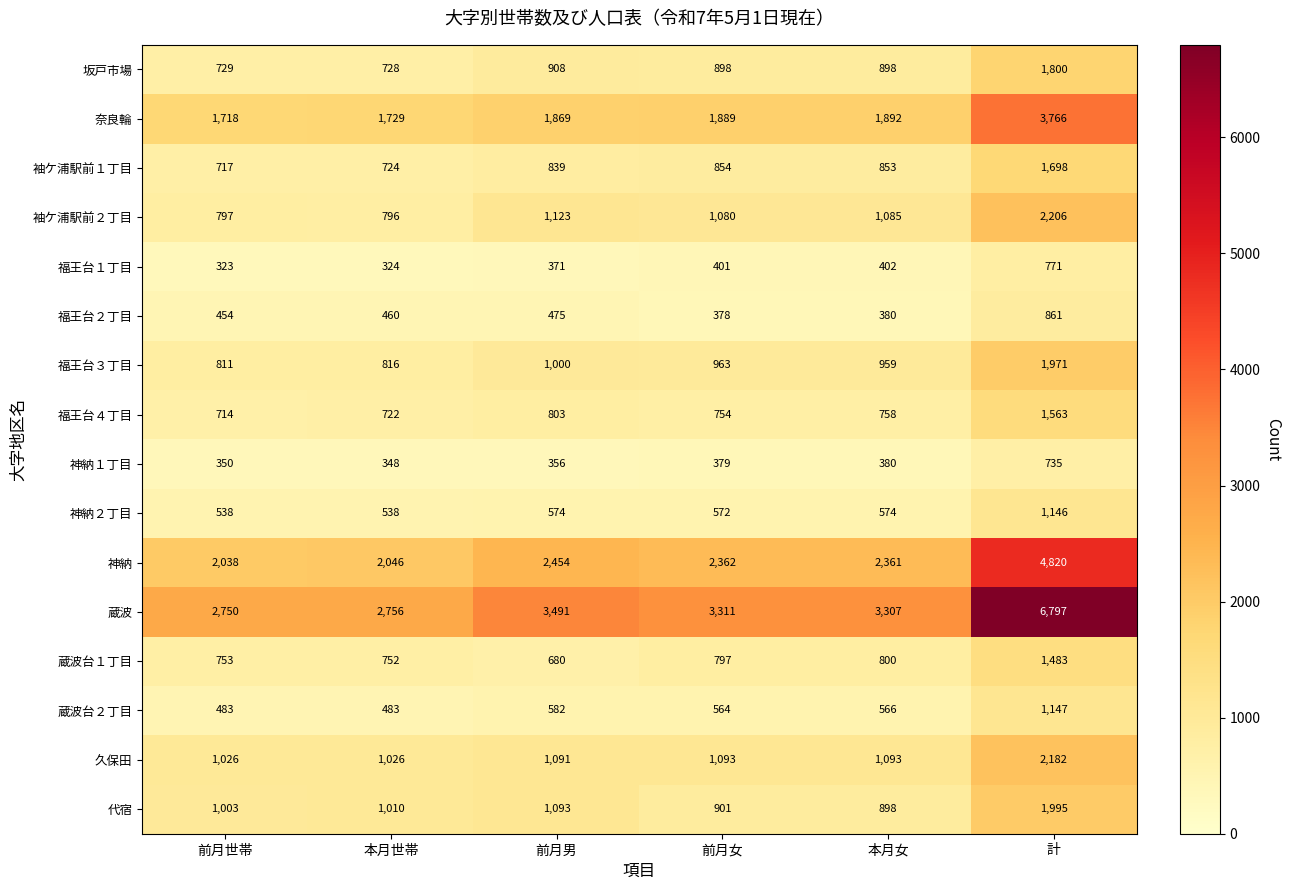

What is the difference between the highest and lowest values at 本月女?

2927